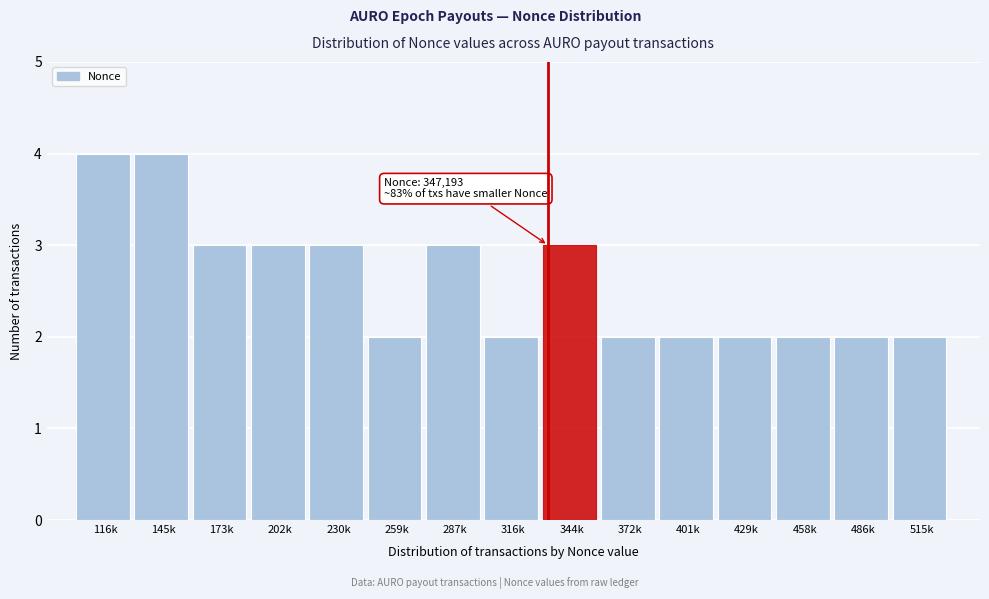

Reading left to right, list all the values displayed in this chart.

4	4	3	3	3	2	3	2	3	2	2	2	2	2	2